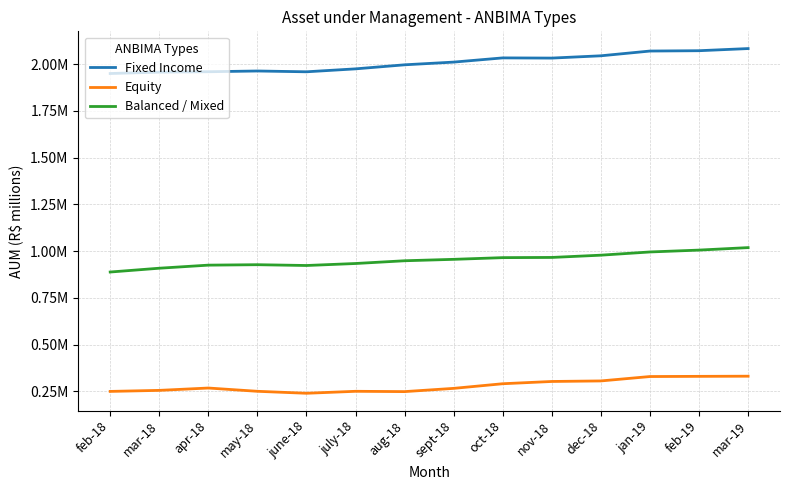

The Equity series shows 328864.1 at jan-19. True or false?

True